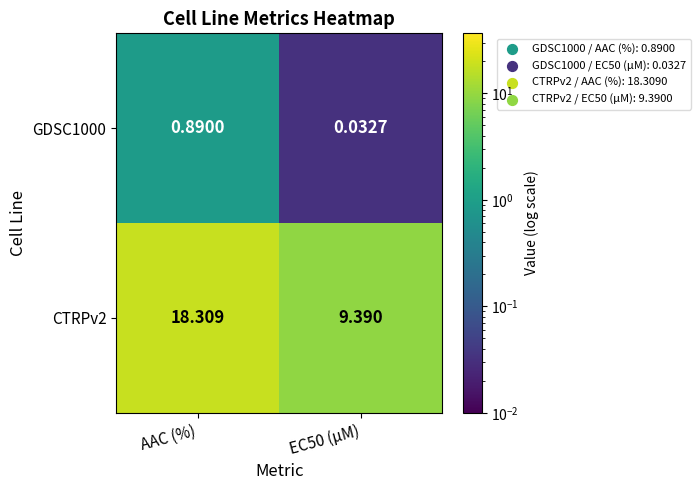

At which category is the sum across all series the highest?

AAC (%)